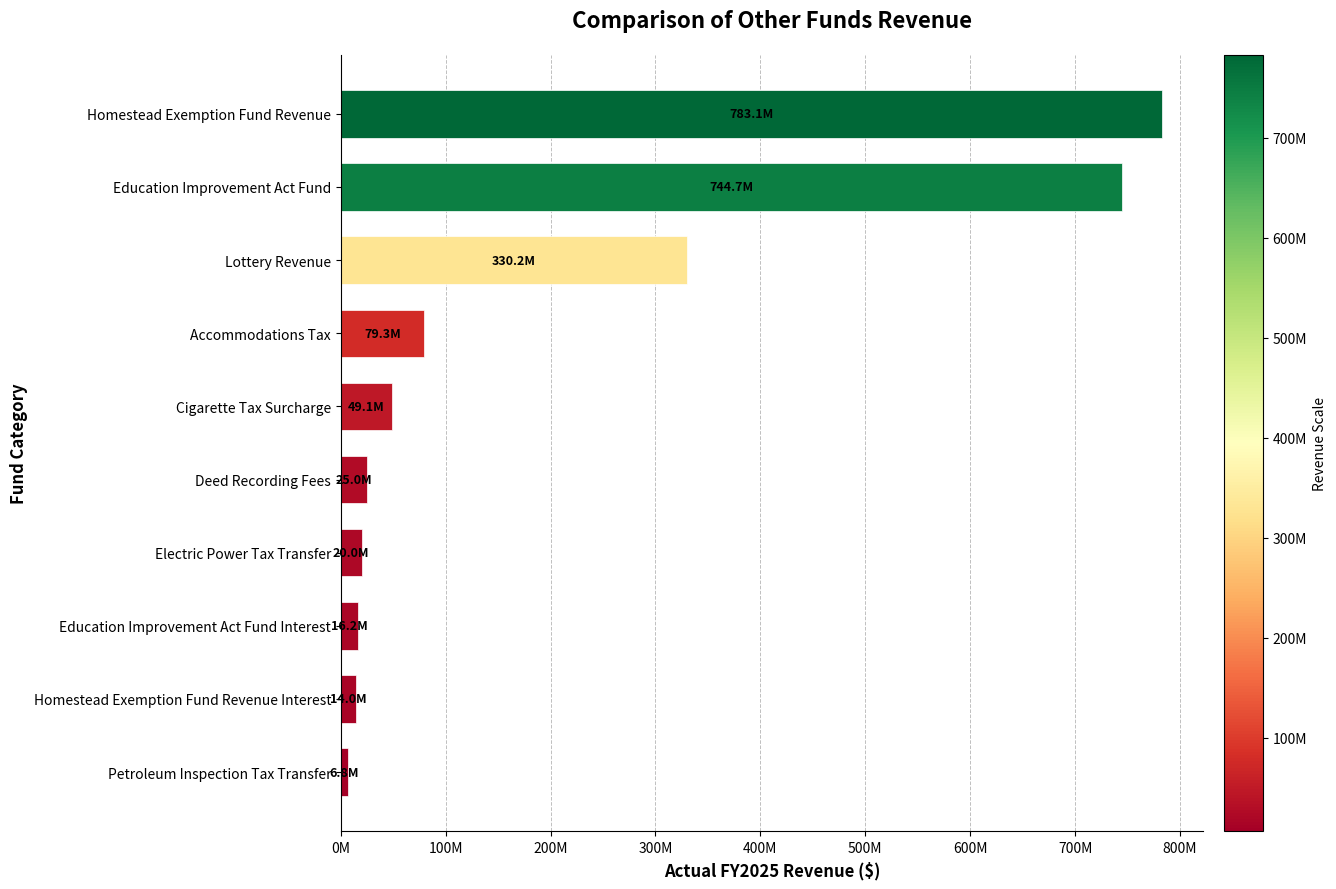

What is the minimum value shown in the chart?

6755413.1